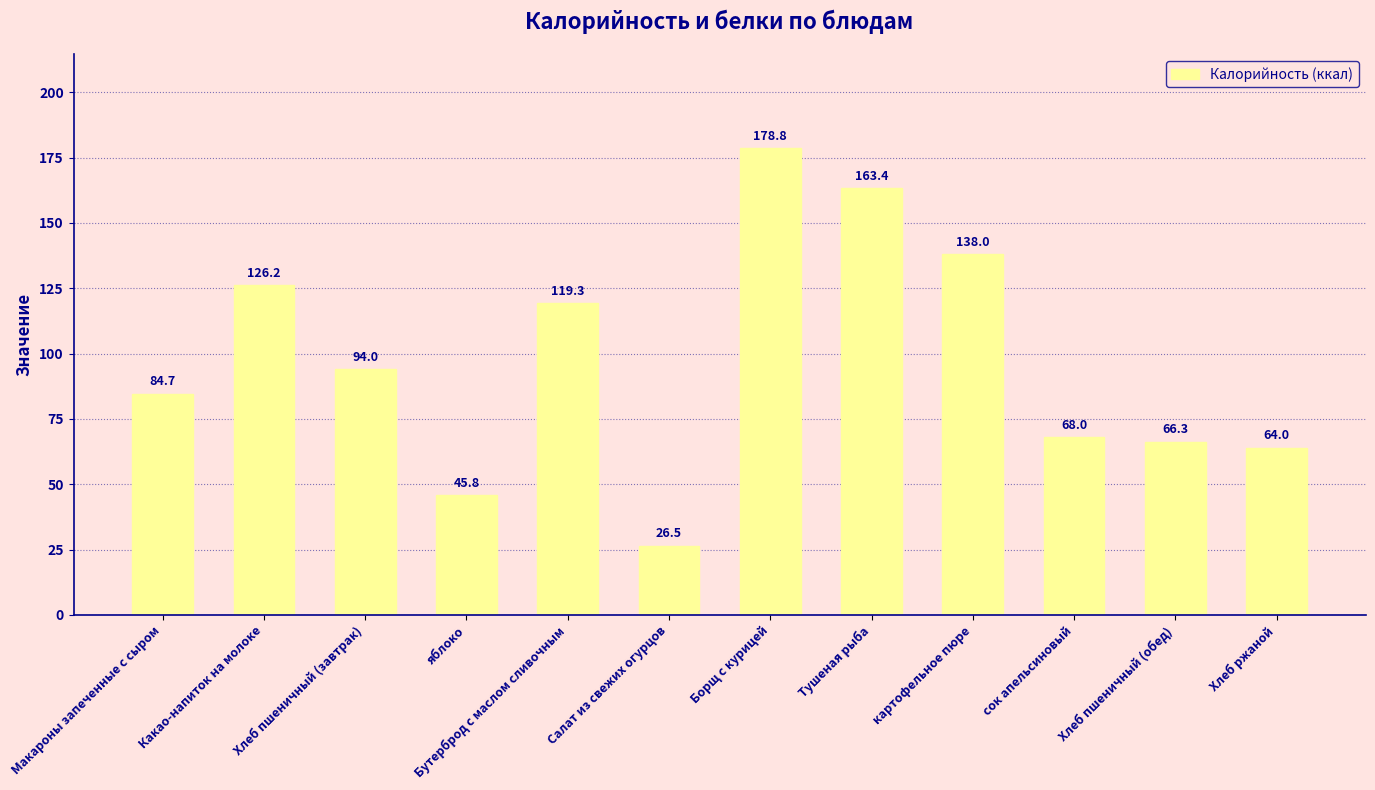

The value at Бутерброд с маслом сливочным is 119.3. True or false?

True